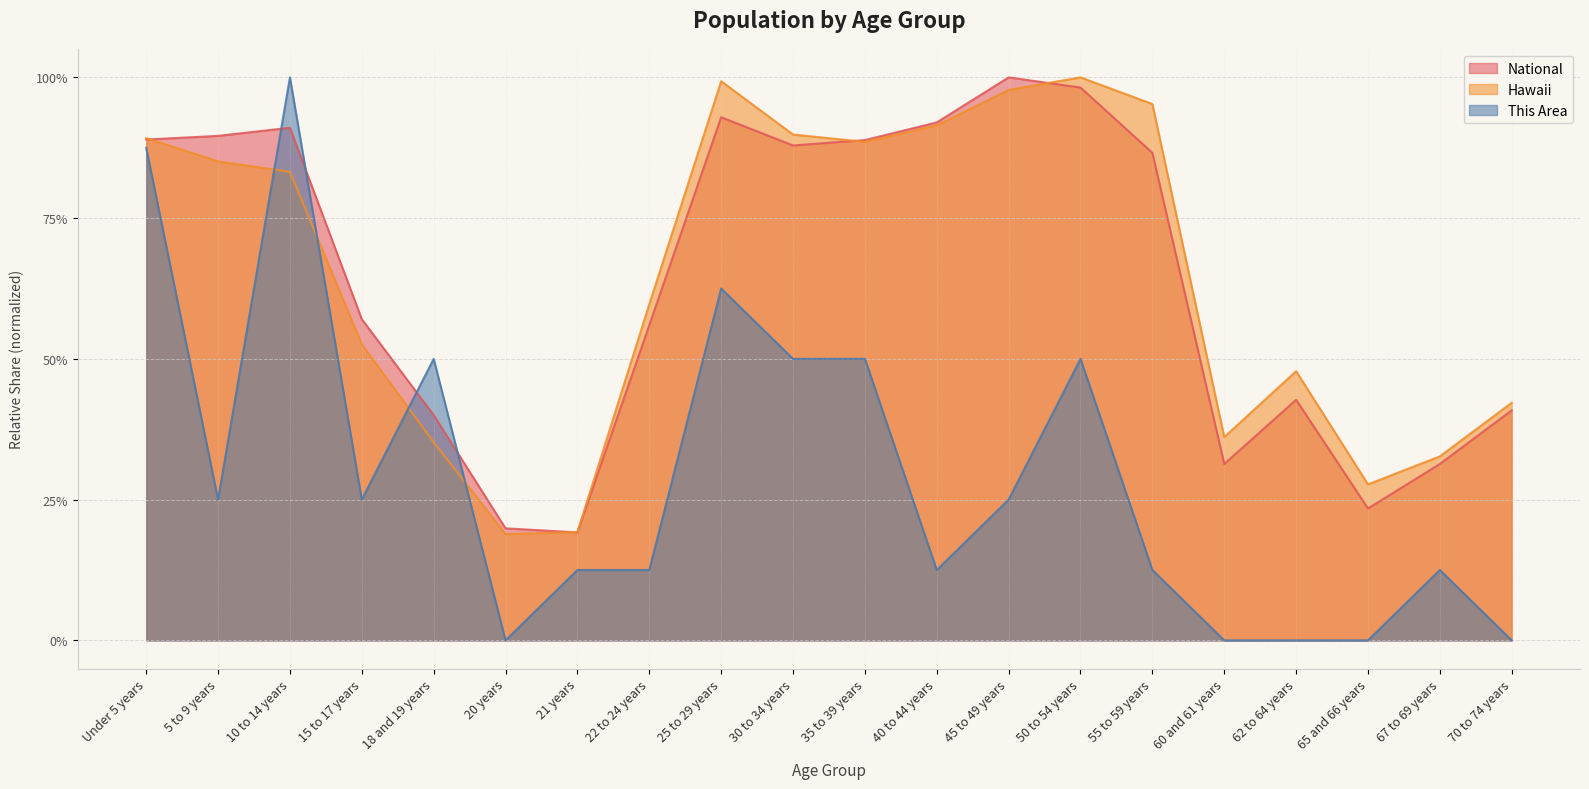

Reading left to right, transcribe all the data shown in this chart.

This Area: 0.9	0.2	1.0	0.2	0.5	0.0	0.1	0.1	0.6	0.5	0.5	0.1	0.2	0.5	0.1	0.0	0.0	0.0	0.1	0.0
Hawaii: 0.9	0.9	0.8	0.5	0.4	0.2	0.2	0.6	1.0	0.9	0.9	0.9	1.0	1.0	1.0	0.4	0.5	0.3	0.3	0.4
National: 0.9	0.9	0.9	0.6	0.4	0.2	0.2	0.6	0.9	0.9	0.9	0.9	1.0	1.0	0.9	0.3	0.4	0.2	0.3	0.4